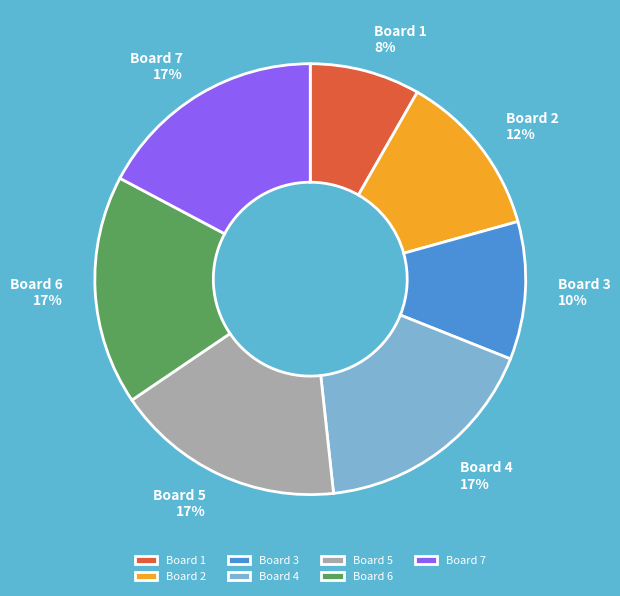

Is the sum of Board 3 and Board 1 greater than half?

No